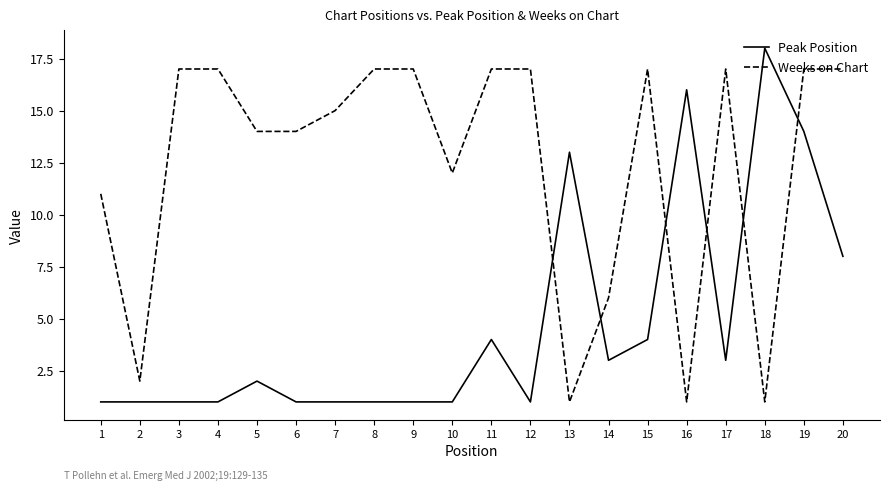

Is the value of Peak Position at 8 greater than the value of Weeks on Chart at 2?

No